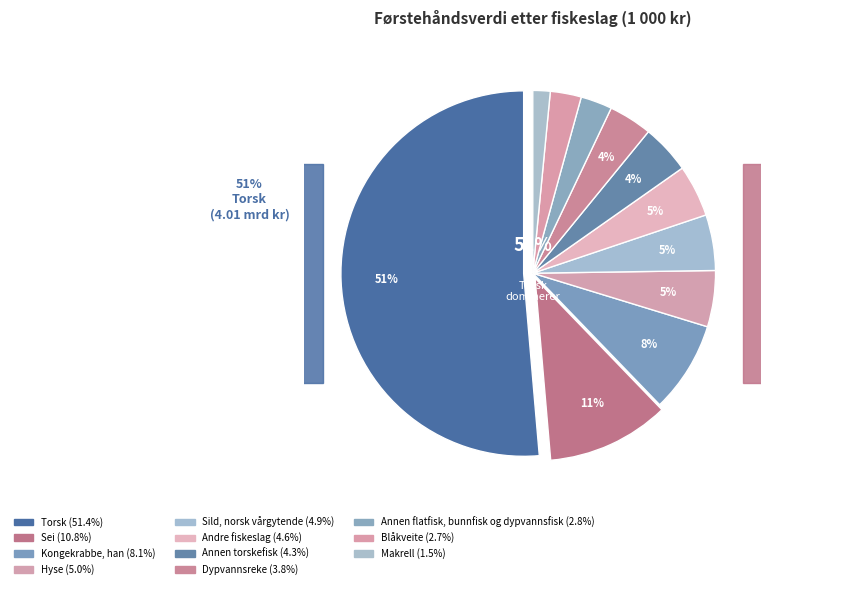

Combined, do Sei and Blåkveite account for over 50%?

No